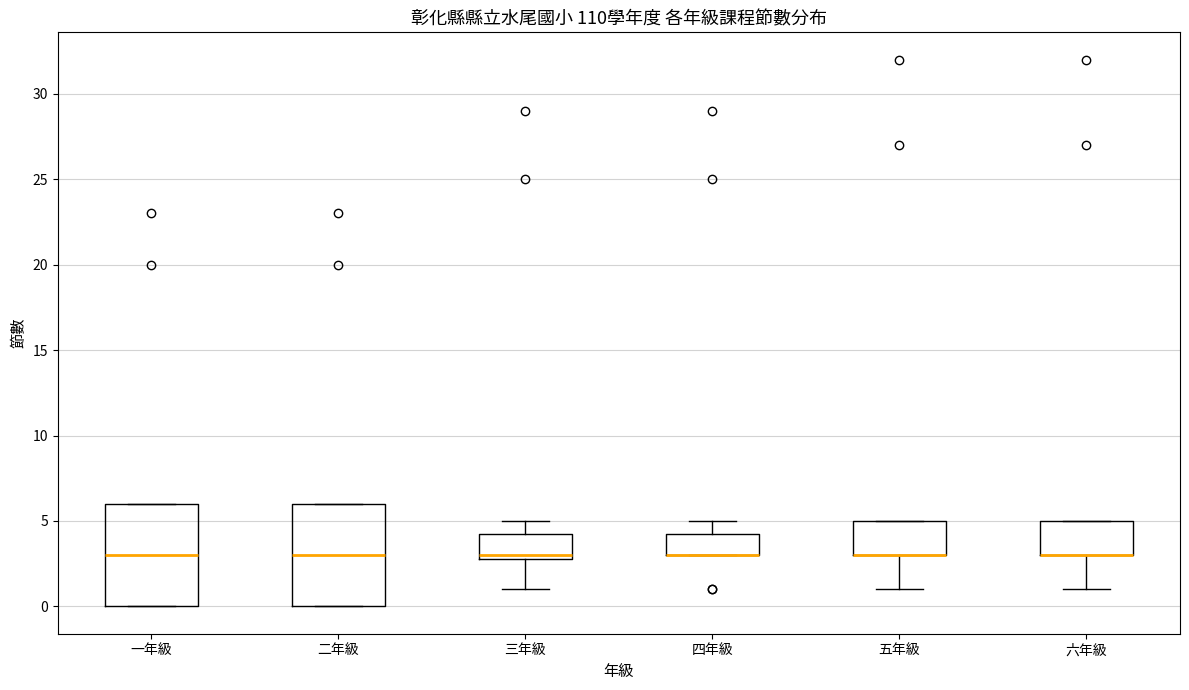

Reading left to right, read every box against the y-axis: the position of its median line, the range the box covers, and the ends of its whiskers. The values are not printed on the chart, so give them approximately, as read against the axis.

一年級: median 3.0, box 0.0 to 6.0, whiskers 0.0 to 6.0
二年級: median 3.0, box 0.0 to 6.0, whiskers 0.0 to 6.0
三年級: median 3.0 (just above the box's lower edge), box 3.0 to 4.5, whiskers 1.0 to 5.0
四年級: median 3.0 (drawn on the box's lower edge), box 3.0 to 4.5, whiskers 3.0 to 5.0
五年級: median 3.0 (drawn on the box's lower edge), box 3.0 to 5.0, whiskers 1.0 to 5.0
六年級: median 3.0 (drawn on the box's lower edge), box 3.0 to 5.0, whiskers 1.0 to 5.0